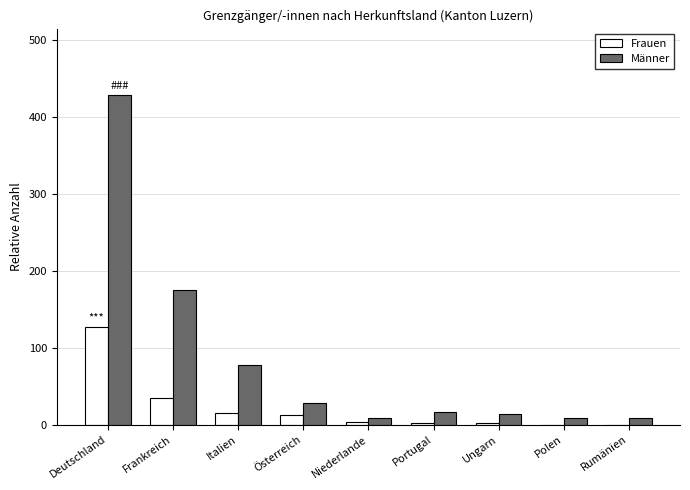

At which category is the sum across all series the highest?

Deutschland